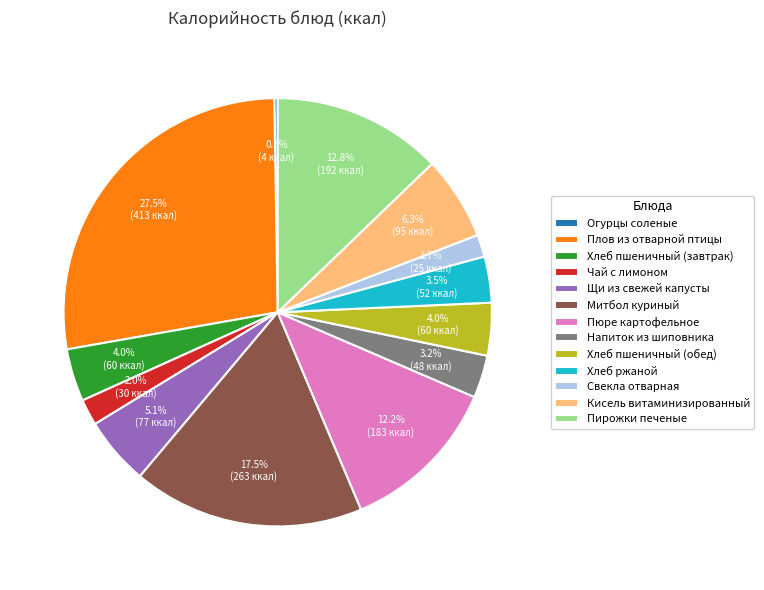

Approximately how many times larger is the value at Кисель витаминизированный compared to Хлеб пшеничный (завтрак)?

1.6